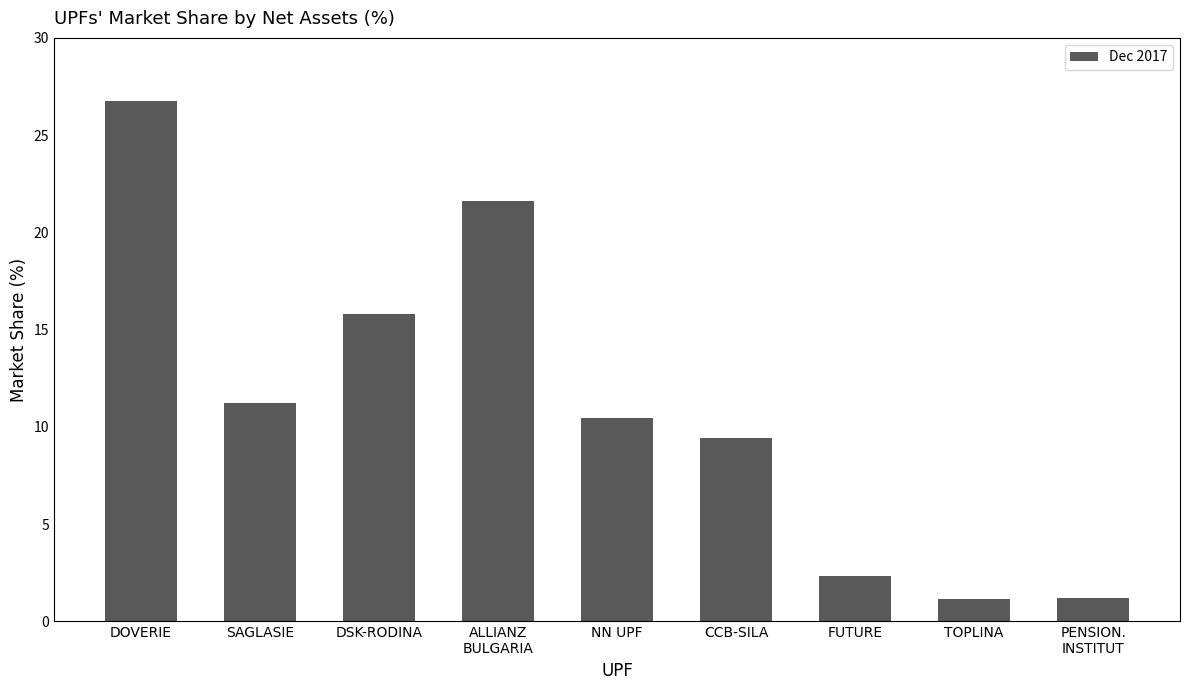

Count the number of data series in this chart.

1